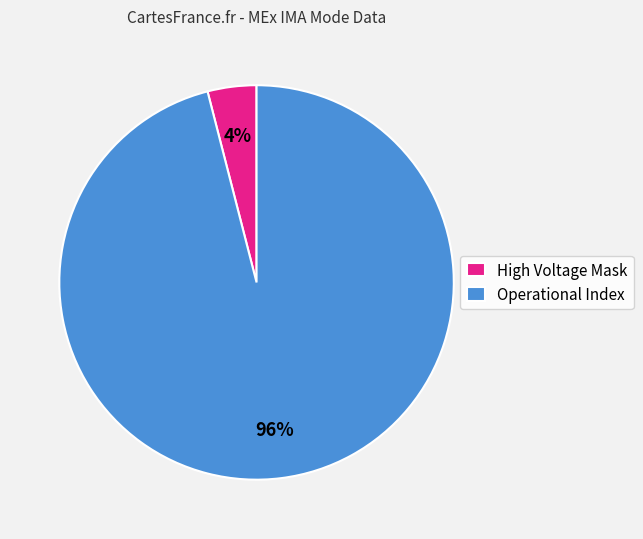

Between High Voltage Mask and Operational Index, which is larger?

Operational Index